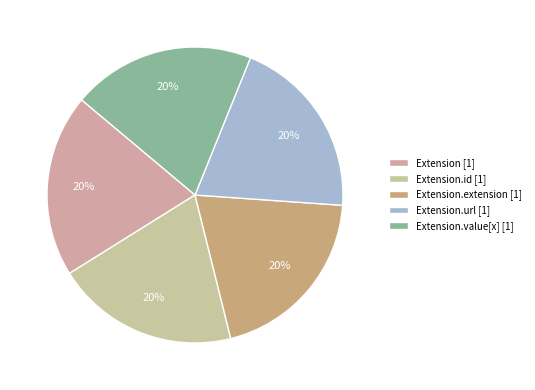

How many segments does this pie chart have?

5